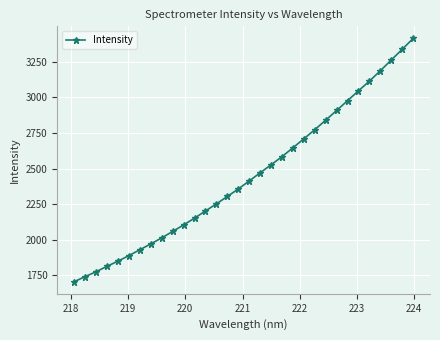

How many categories are shown in the chart?

32